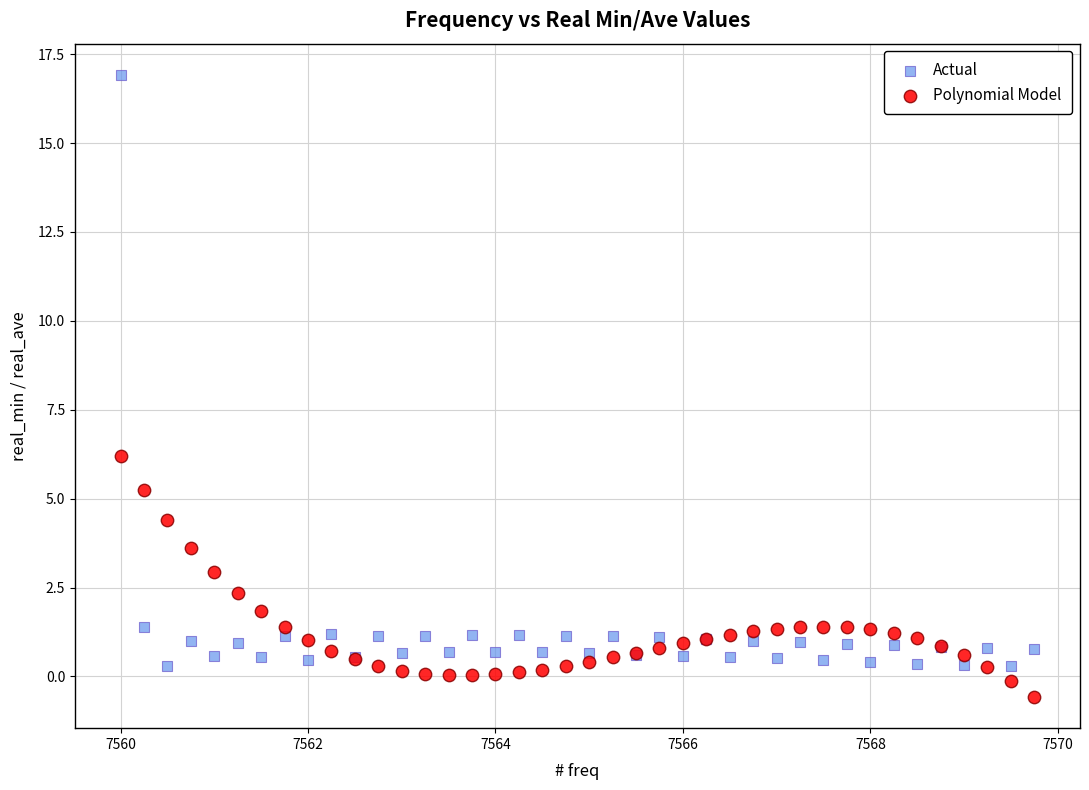

Which series has the widest spread of Y values?

Actual